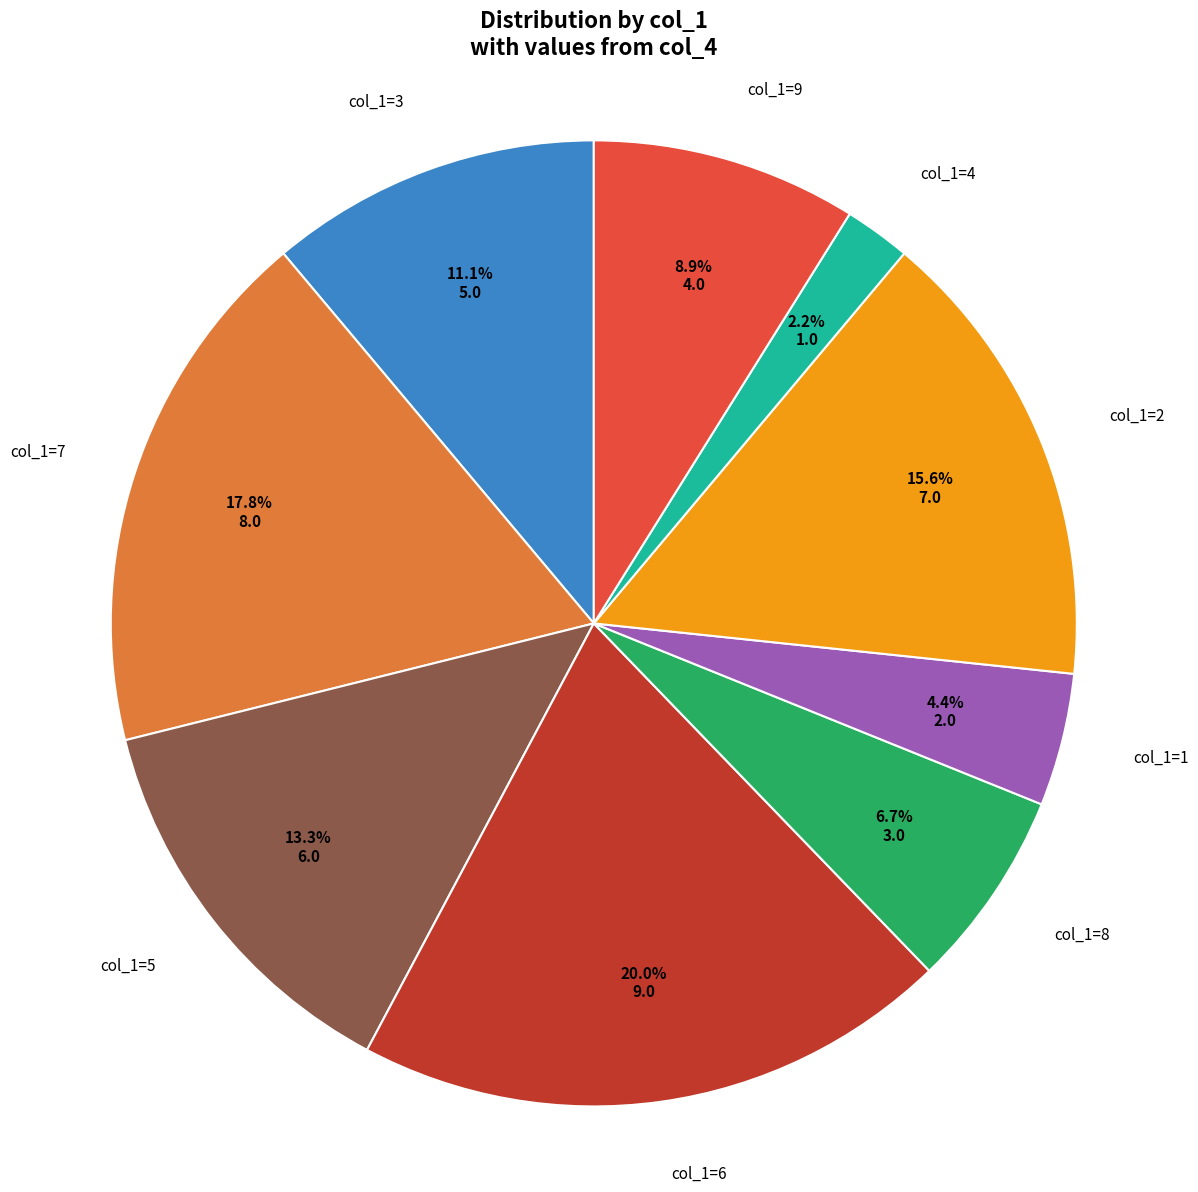

Does any single category account for the majority?

No